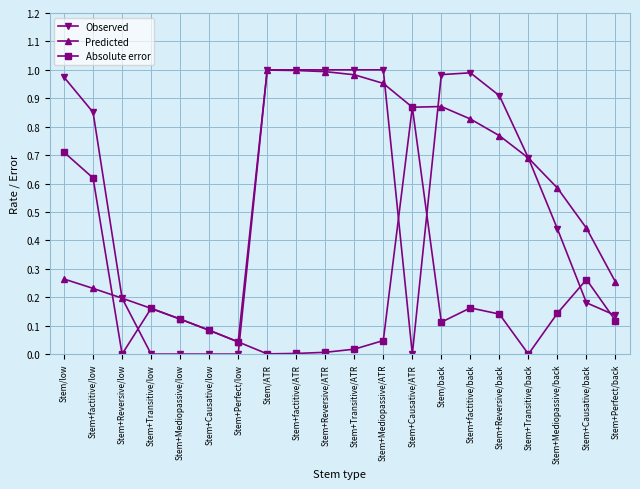

Count the number of data series in this chart.

3